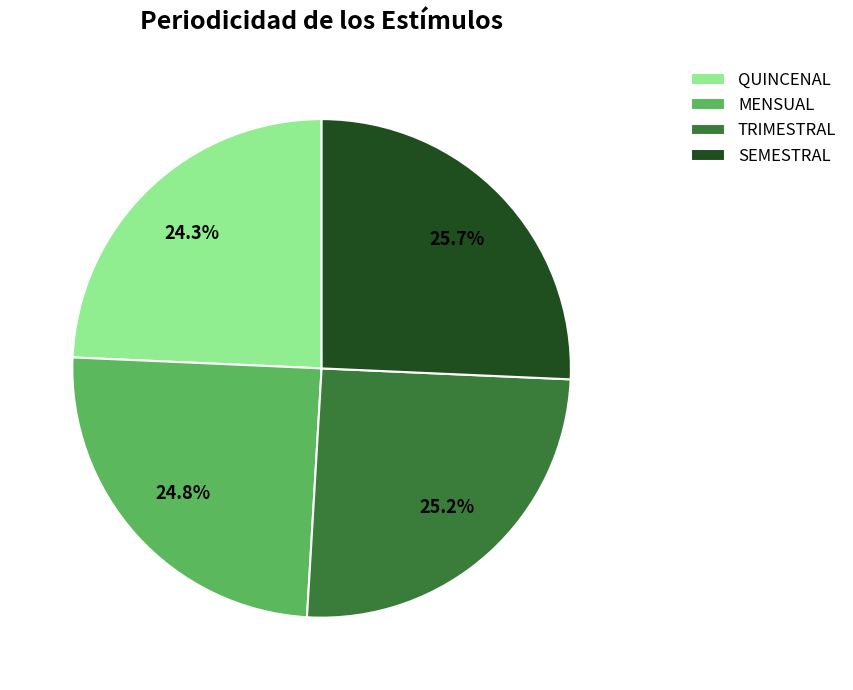

Between QUINCENAL and SEMESTRAL, which is larger?

SEMESTRAL